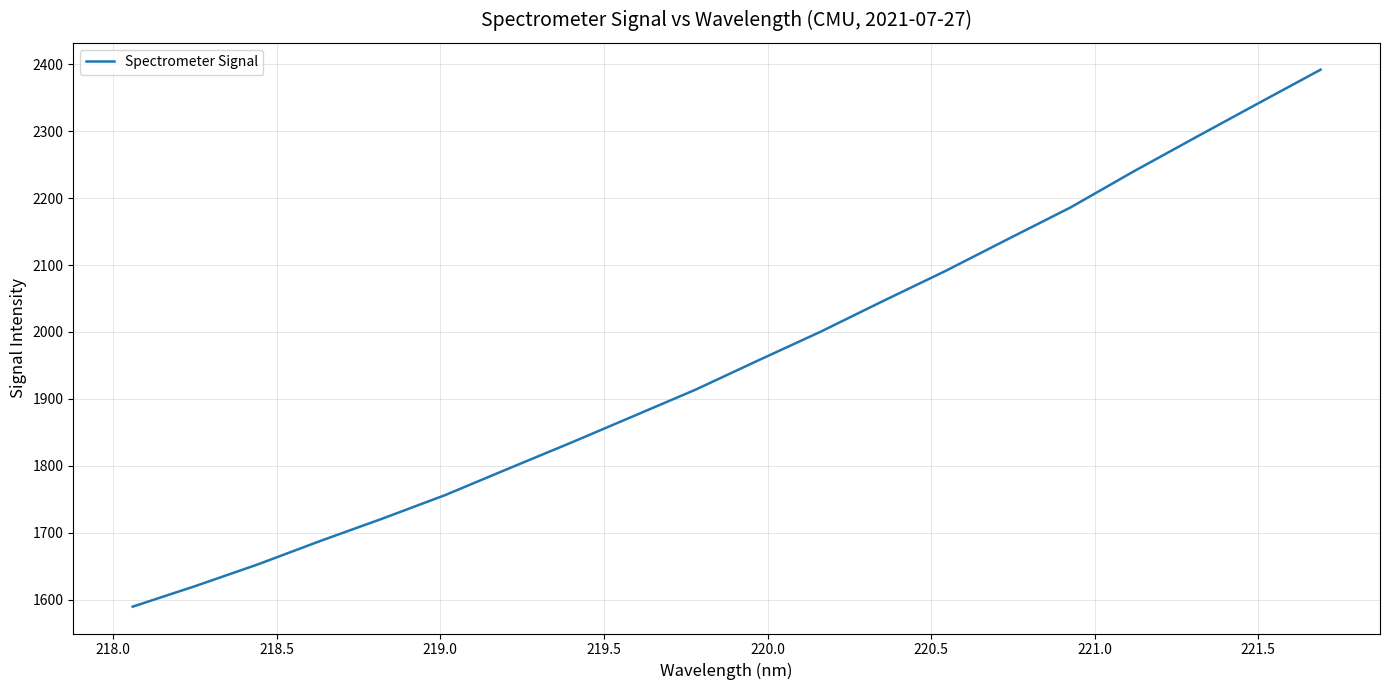

What is the minimum value shown in the chart?

1589.8